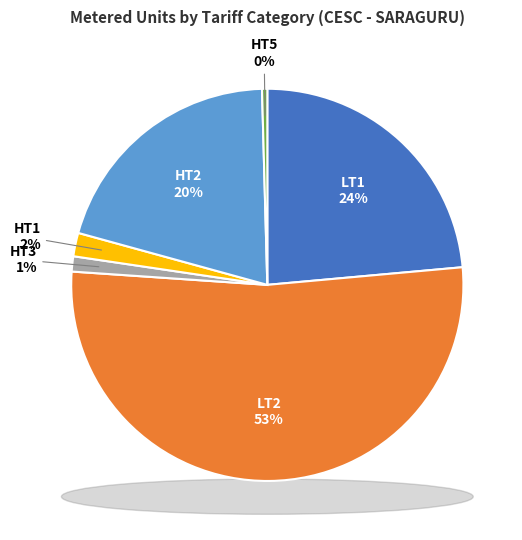

What percentage is NOT represented by LT2?

47.5%